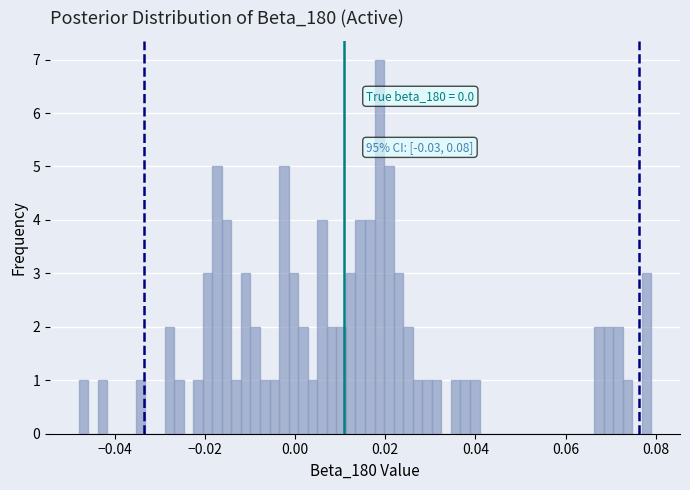

Around what value on the x-axis is the tallest bar? Give the approximate position of its centre, as read against the axis.

0.018